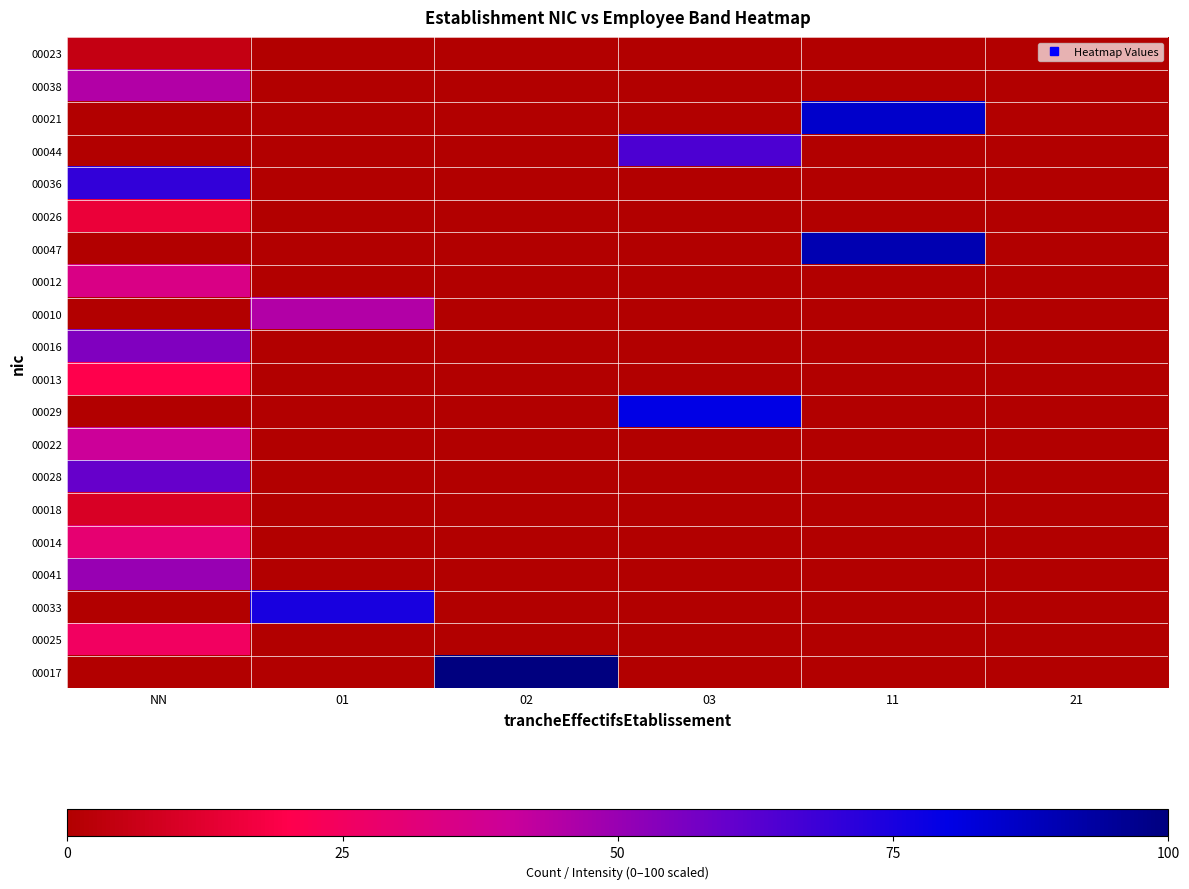

Rank the series by their maximum value, from lowest to highest.

00023, 00018, 00026, 00013, 00025, 00014, 00012, 00022, 00010, 00038, 00041, 00016, 00028, 00044, 00036, 00033, 00029, 00021, 00047, 00017